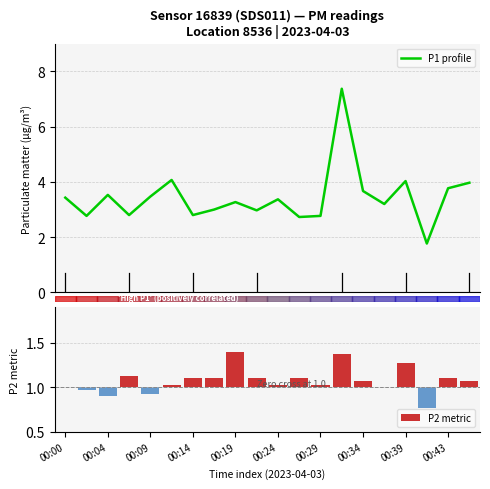

True or false: P2 metric has a value of 0.2 at 18.

False